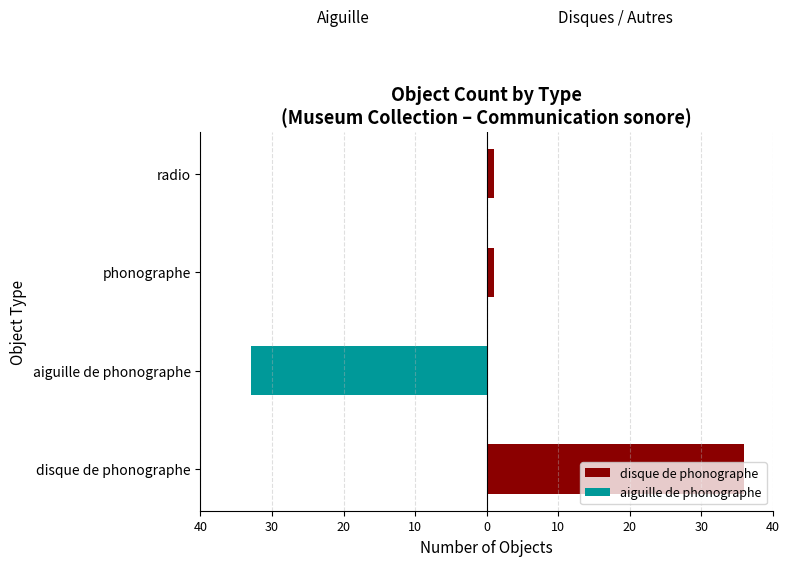

What is the average value of the disque de phonographe series?

10